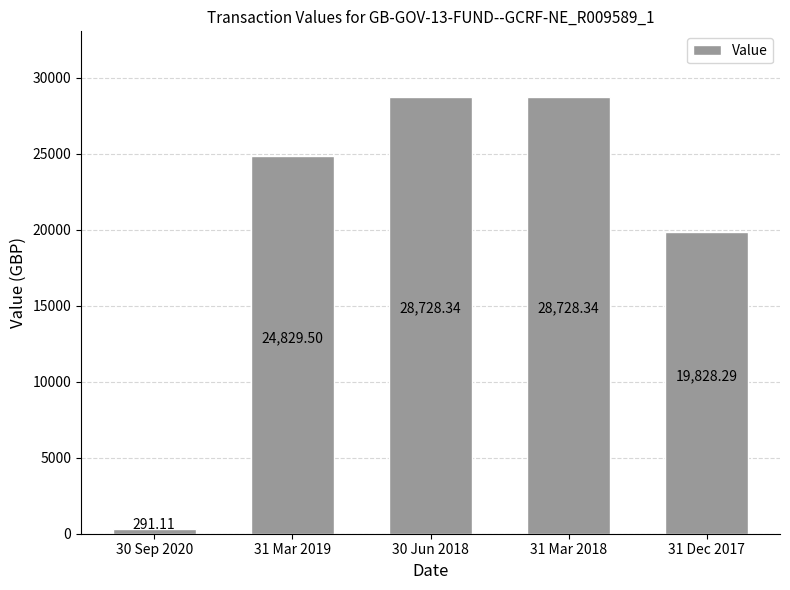

Approximately how many times larger is the value at 30 Jun 2018 compared to 30 Sep 2020?

98.7